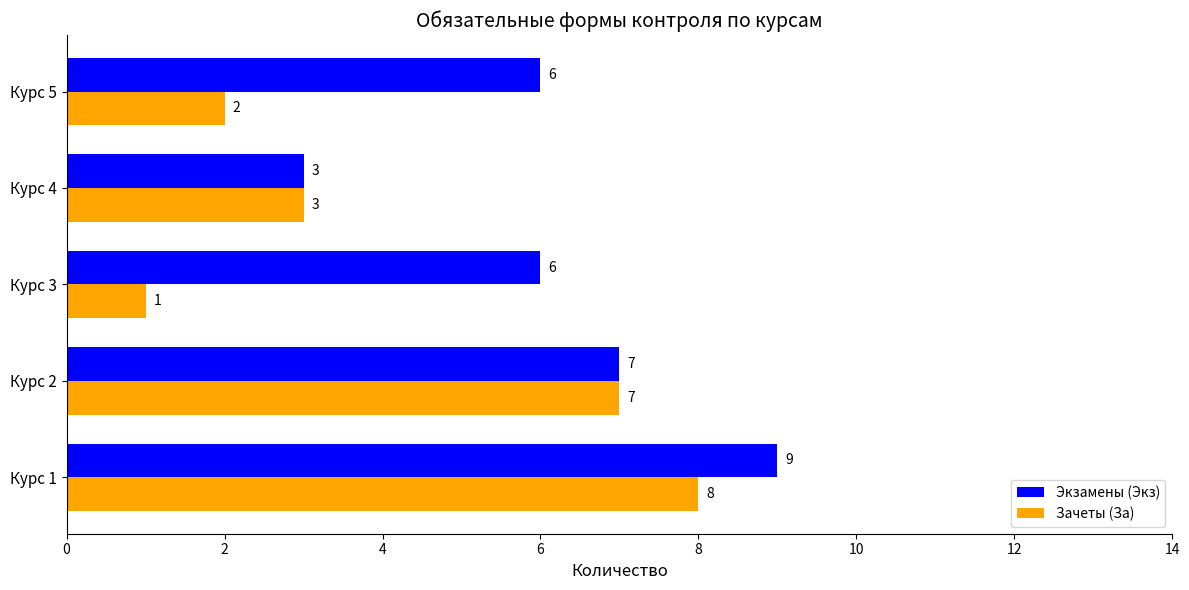

How many distinct data groups are displayed?

2